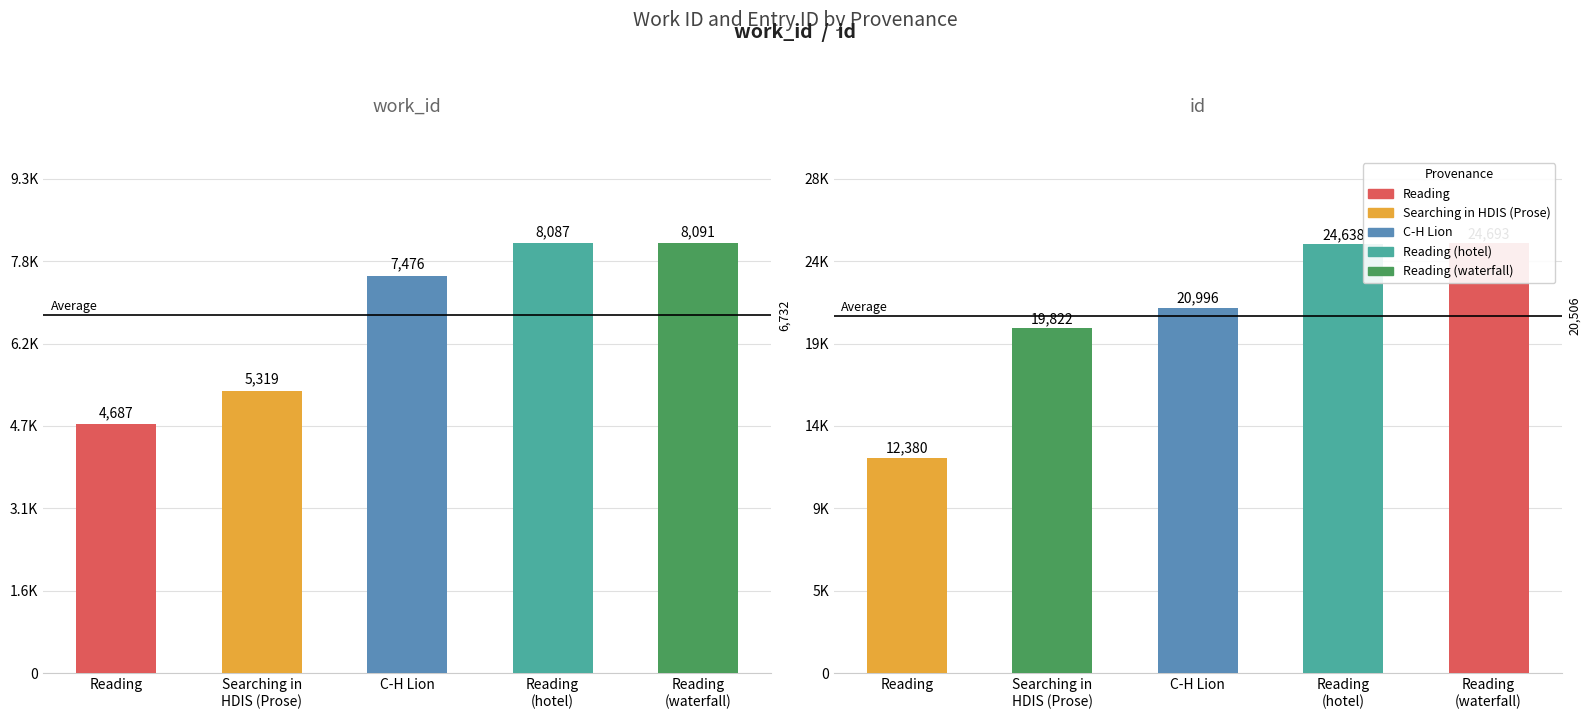

At which category is the sum across all series the highest?

Reading
(waterfall)